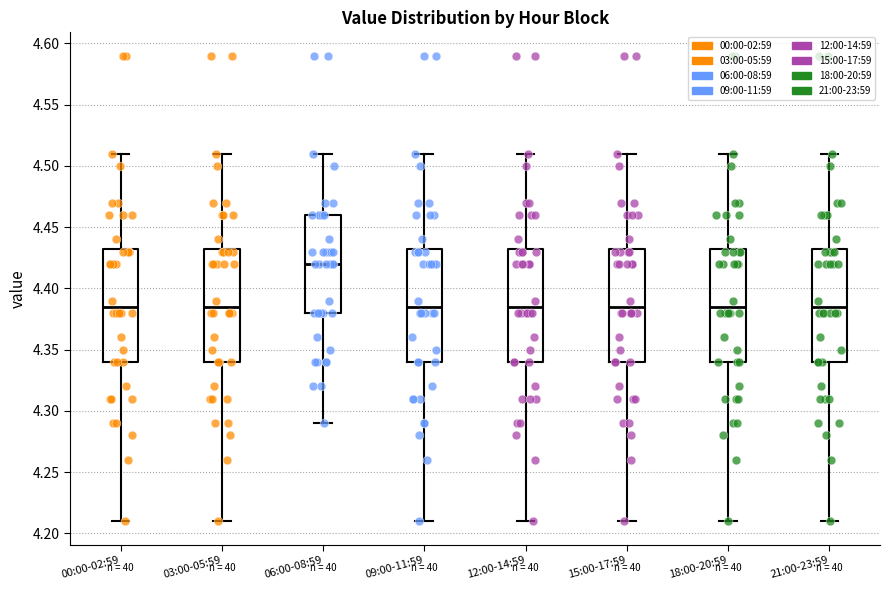

Where does the median line of the box for 06:00-08:59 sit on the y-axis? The values are not printed on the chart, so give them approximately, as read against the axis.

4.420